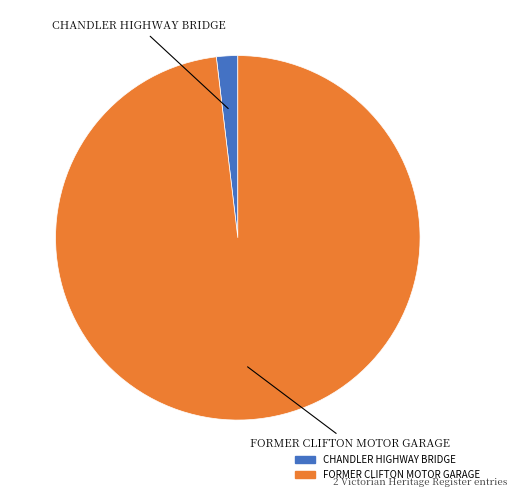

How many segments does this pie chart have?

2